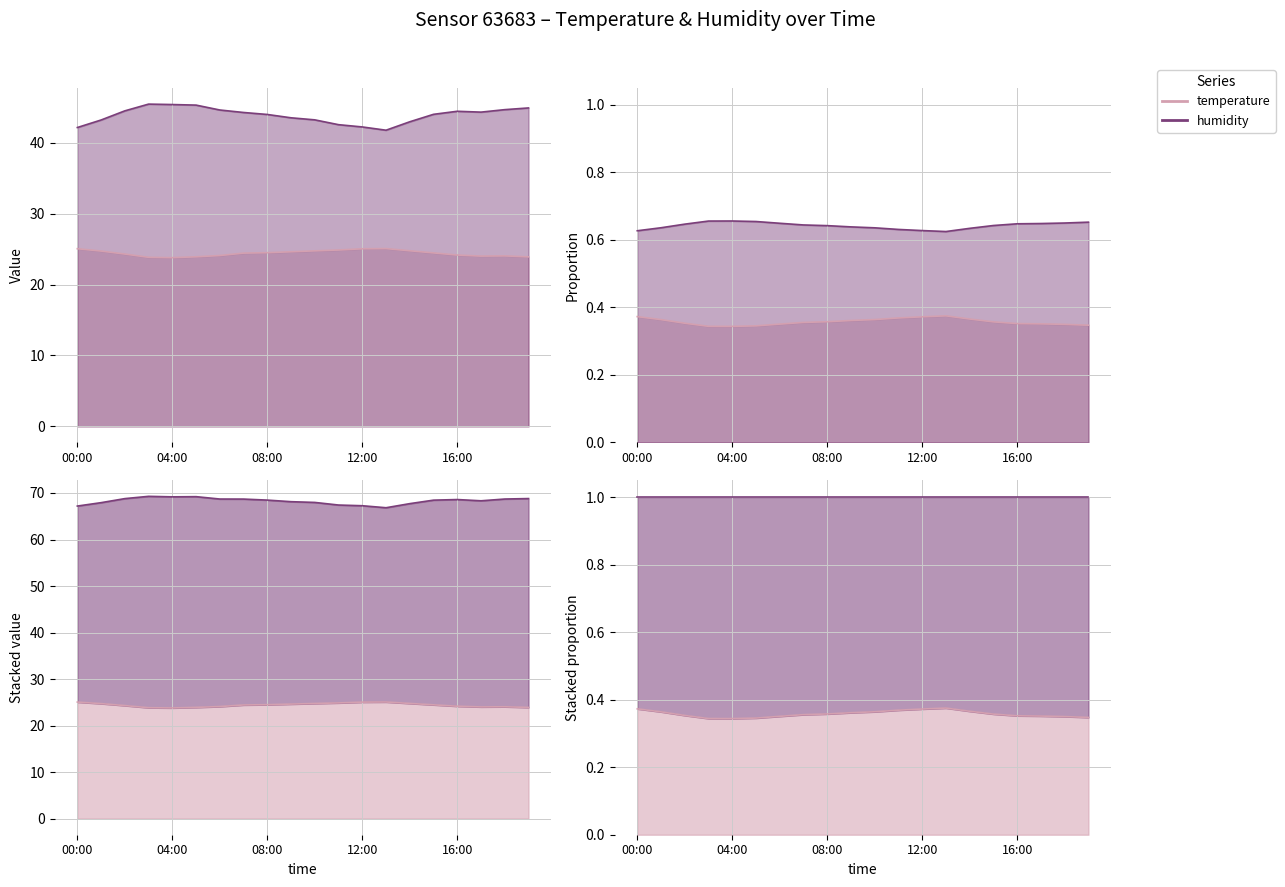

What value does the humidity series have at 14:00?

43.0